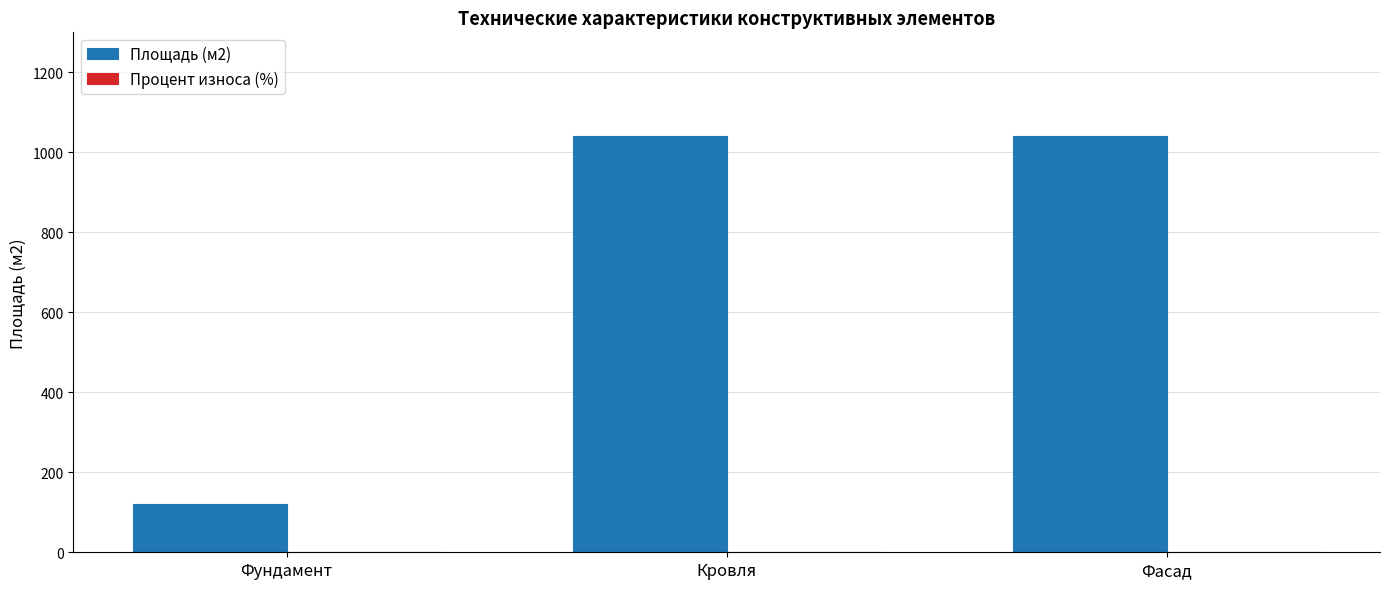

Is it true that Площадь (м2) equals 201.0 at Фундамент?

False